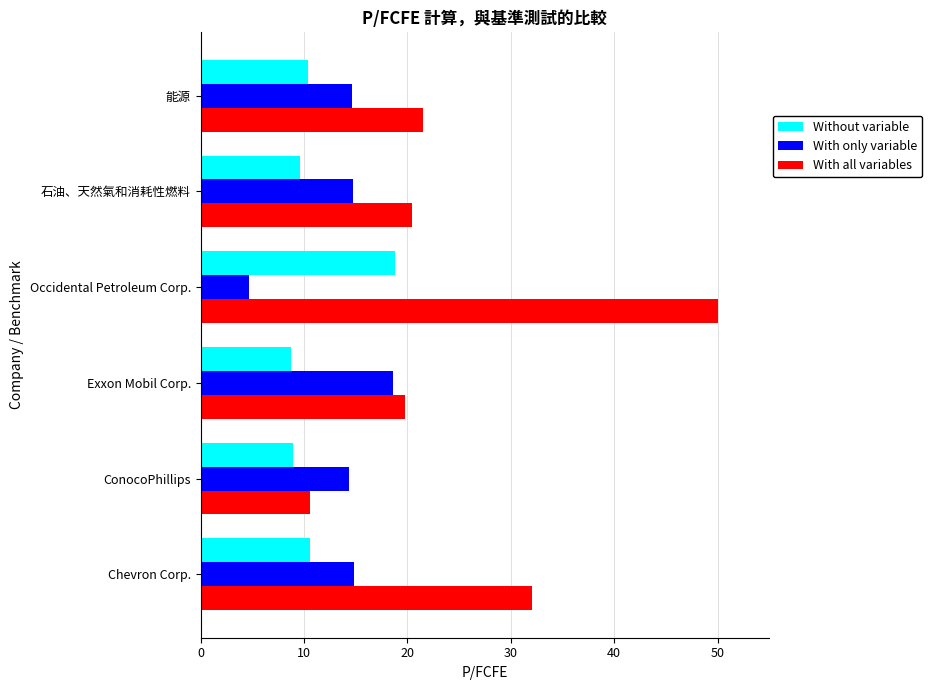

Which series has the largest range (max minus min)?

With all variables